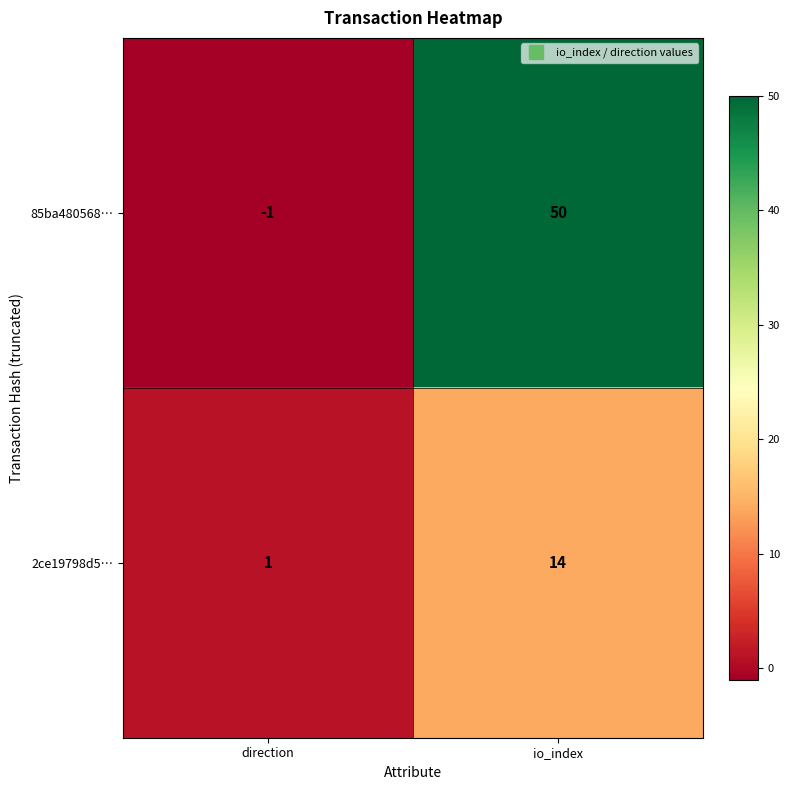

How many categories are shown in the chart?

2